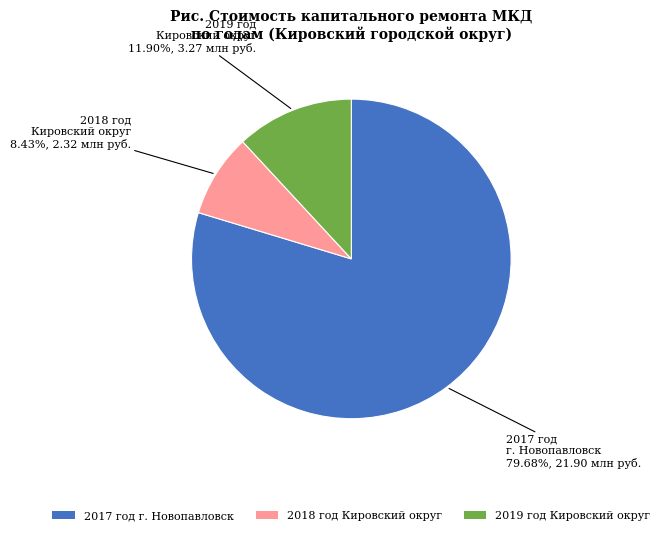

Is there any slice that represents more than half of the pie?

Yes